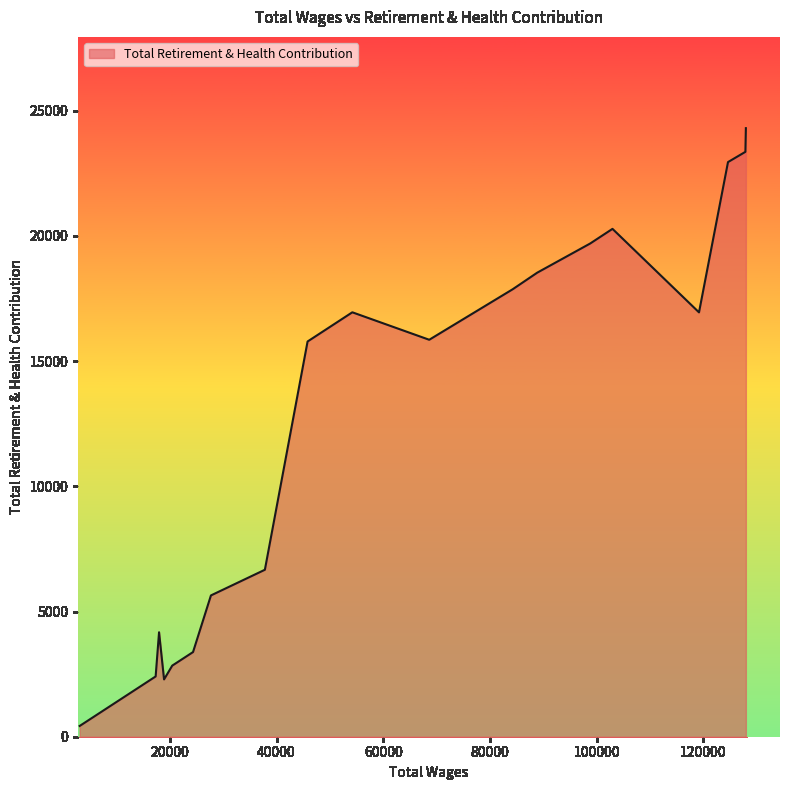

What is the average value?

12167